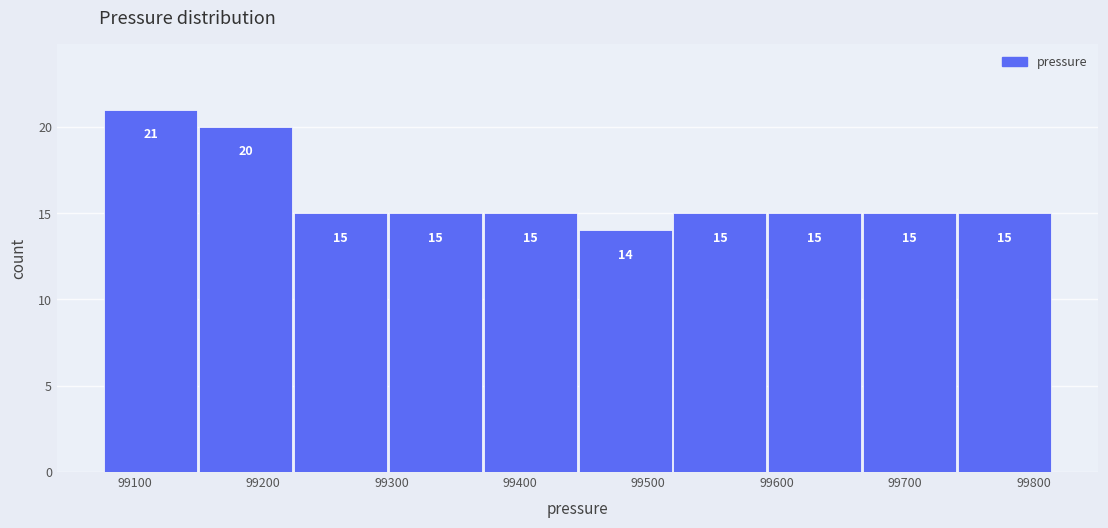

Reading left to right, list every bar in this chart as the range it spans on the x-axis followed by its height. The bar edges are not printed on the chart, so give them approximately, as read against the axis.

99080 to 99150: 21
99150 to 99220: 20
99220 to 99300: 15
99300 to 99370: 15
99370 to 99450: 15
99450 to 99520: 14
99520 to 99590: 15
99590 to 99670: 15
99670 to 99740: 15
99740 to 99820: 15